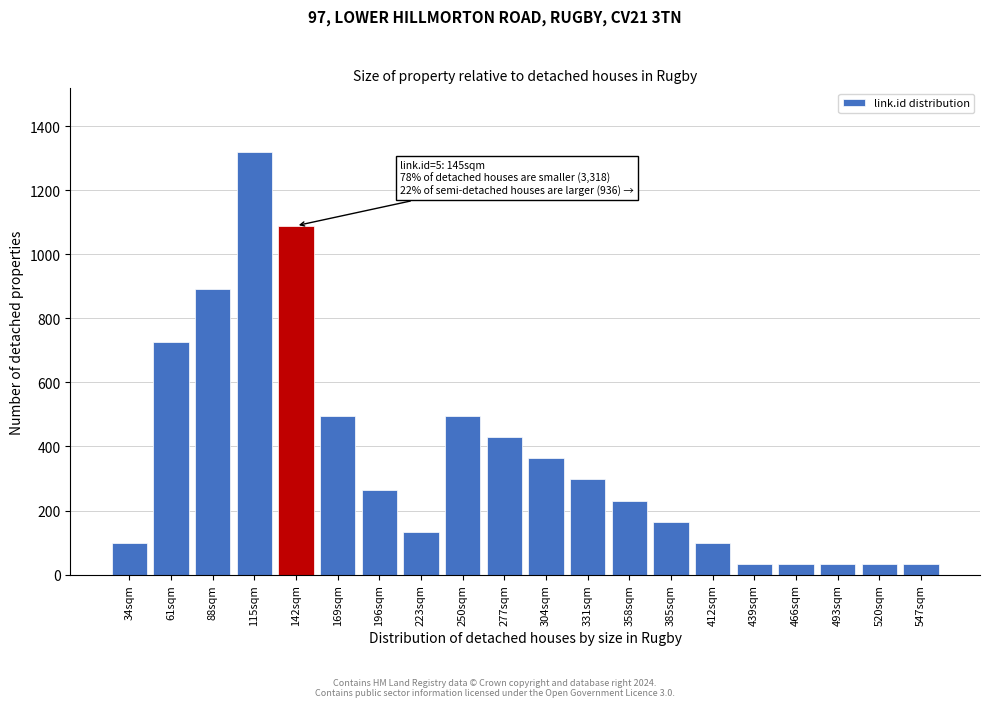

Reading left to right, transcribe all the data shown in this chart.

99	726	891	1320	1089	495	264	132	495	429	363	297	231	165	99	33	33	33	33	33